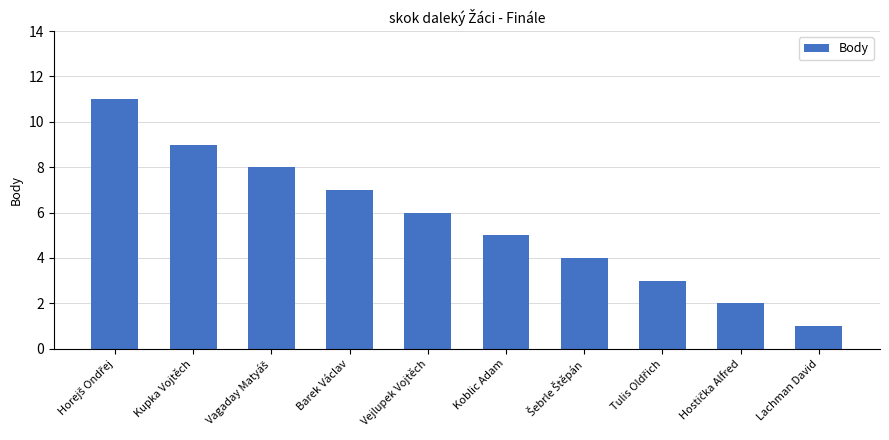

Reading left to right, list all the values displayed in this chart.

11	9	8	7	6	5	4	3	2	1